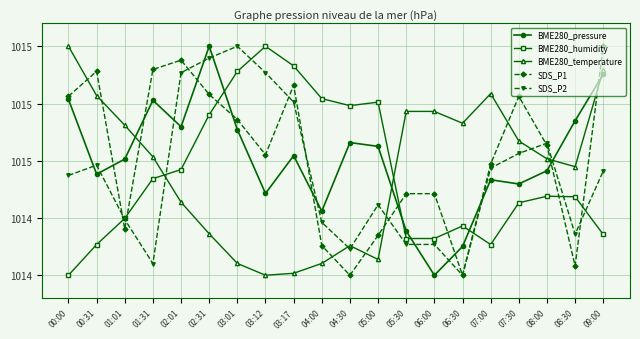

How many interior local valleys does the SDS_P2 series have?

4